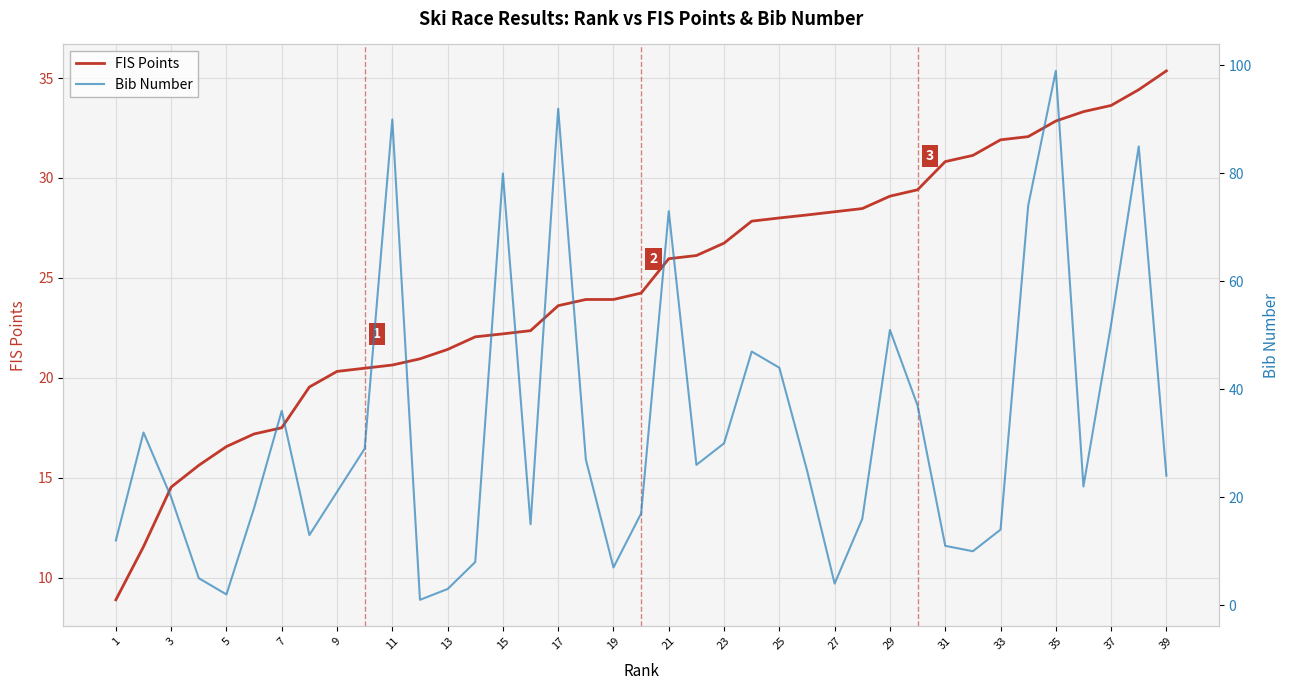

Is it true that FIS Points equals 10.7 at 9?

False